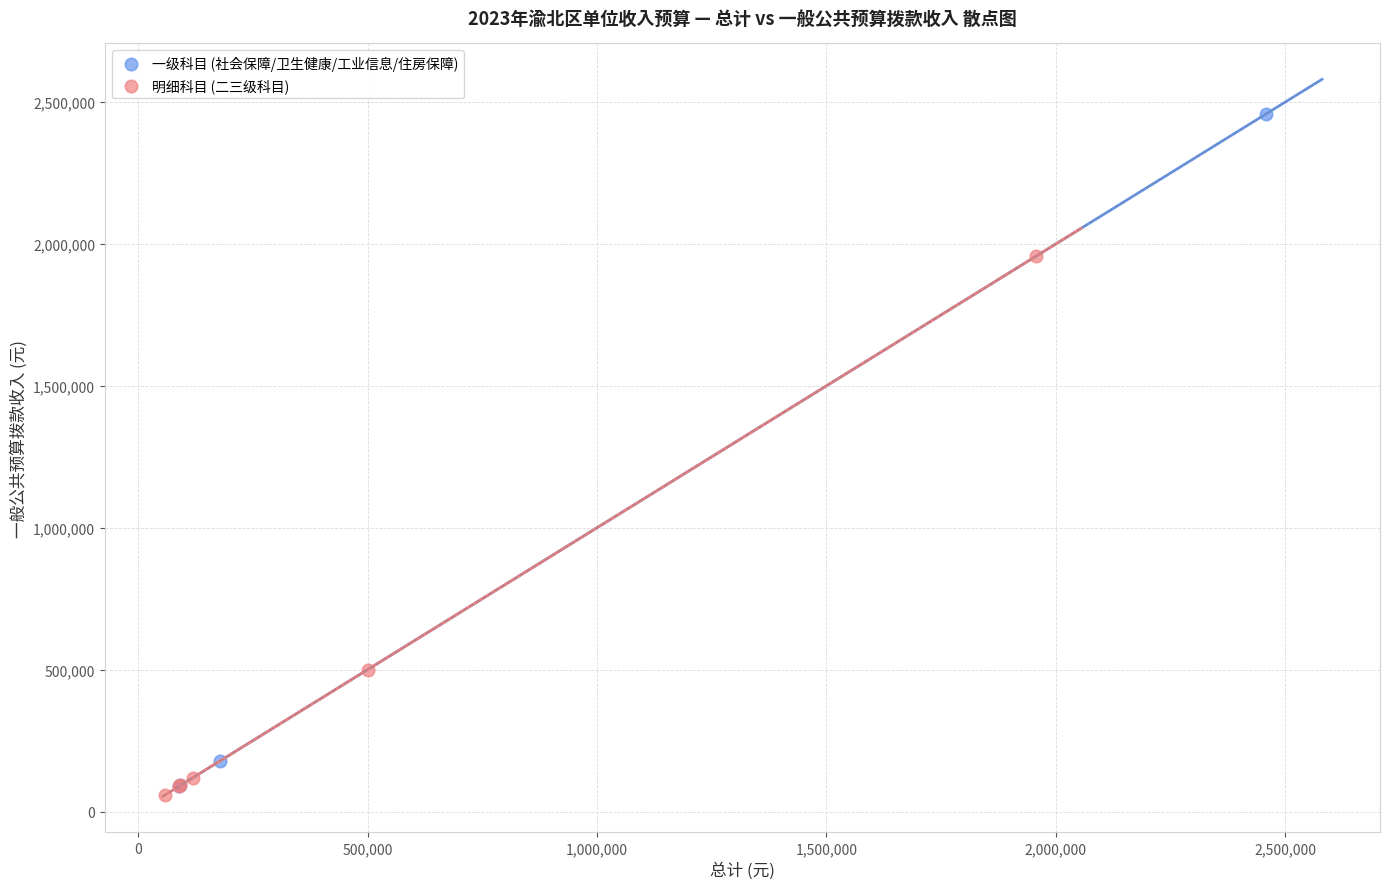

Which series contains the lowest Y value?

明细科目 (二三级科目)